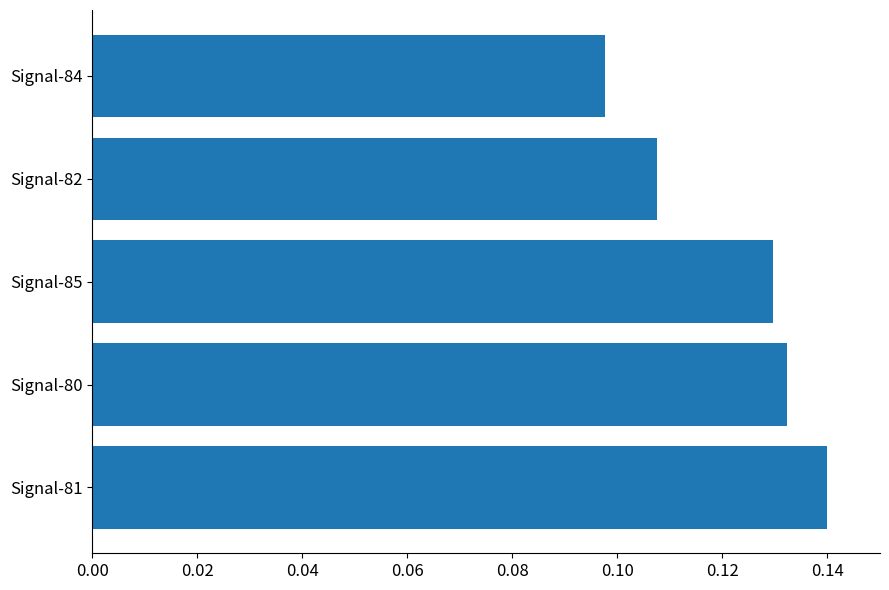

Which label corresponds to the smallest value in the chart?

Signal-84